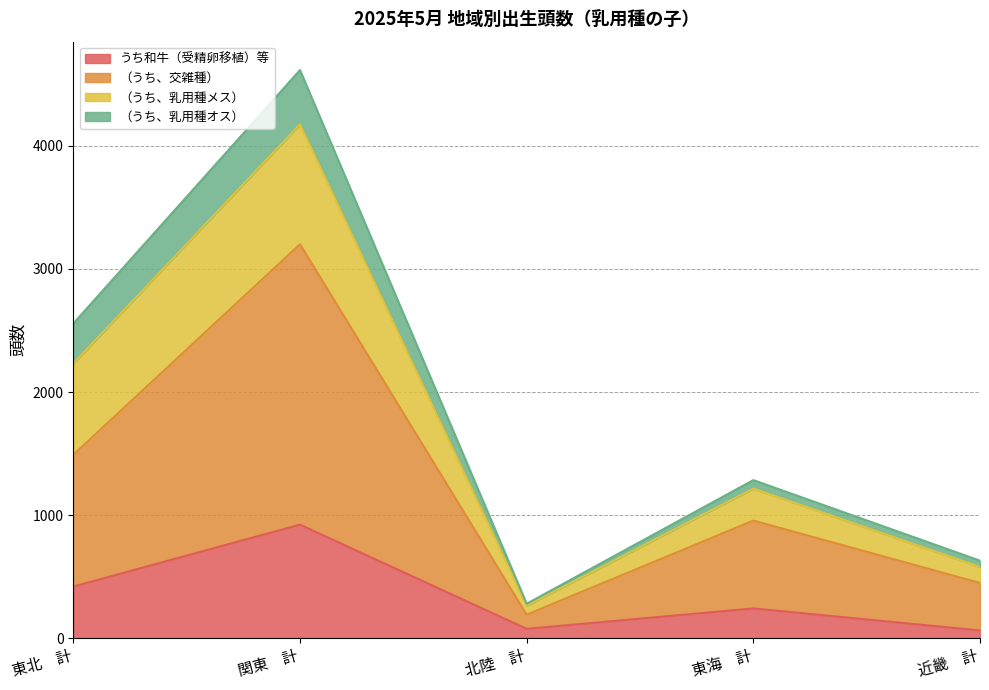

True or false: うち和牛（受精卵移植）等 has a value of 419 at 東北　計.

True